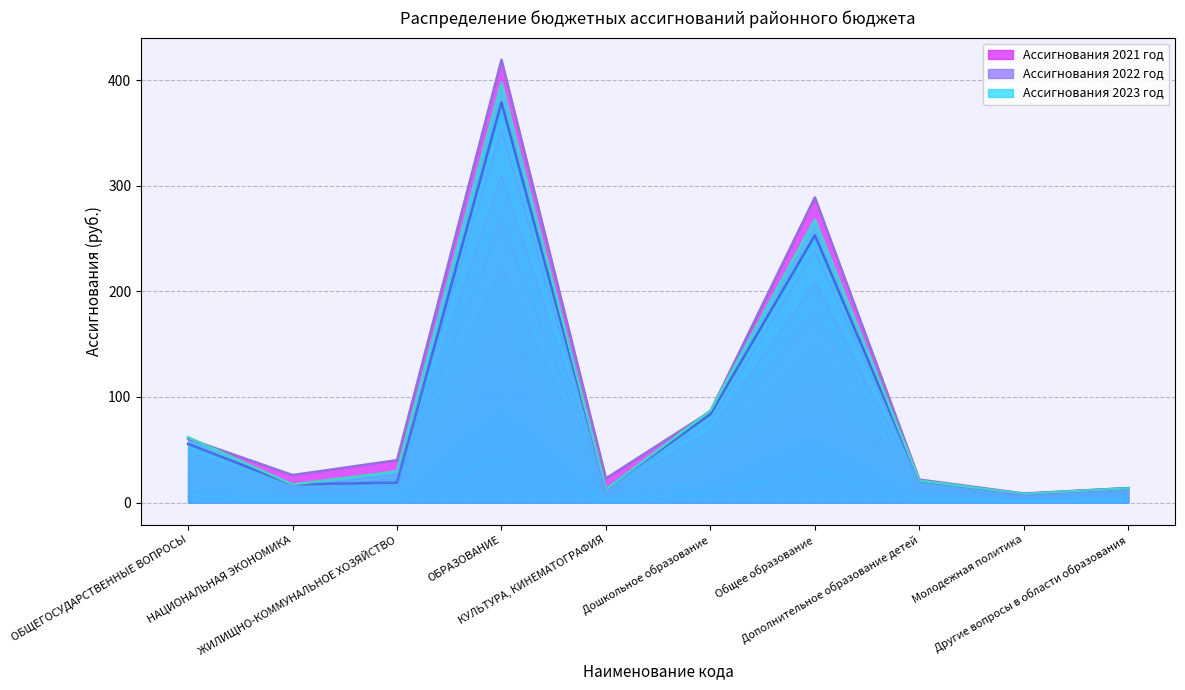

What is the difference between the second highest and second lowest values in the Ассигнования 2022 год series?

239.9